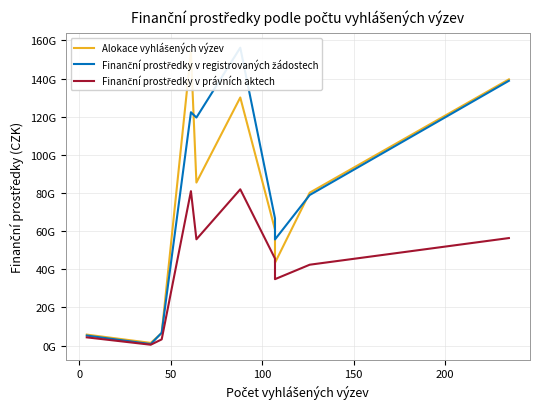

What are all the series names shown in the legend?

Alokace vyhlášených výzev, Finanční prostředky v registrovaných žádostech, Finanční prostředky v právních aktech